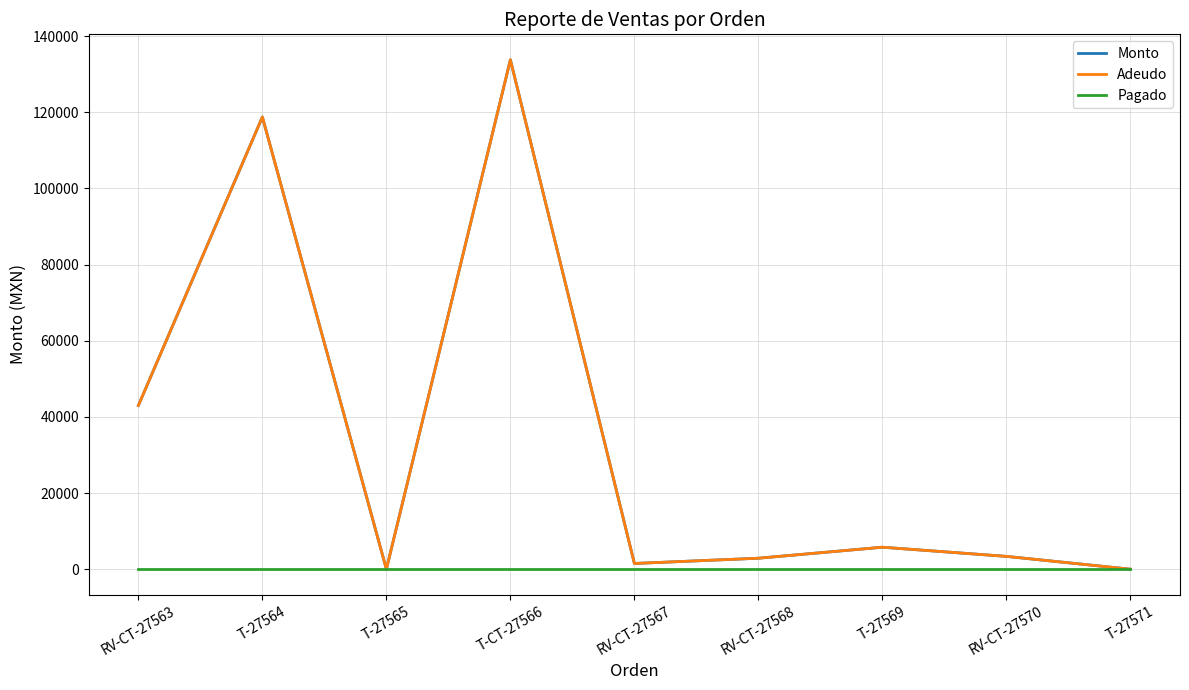

Does the chart have visible grid lines?

Yes